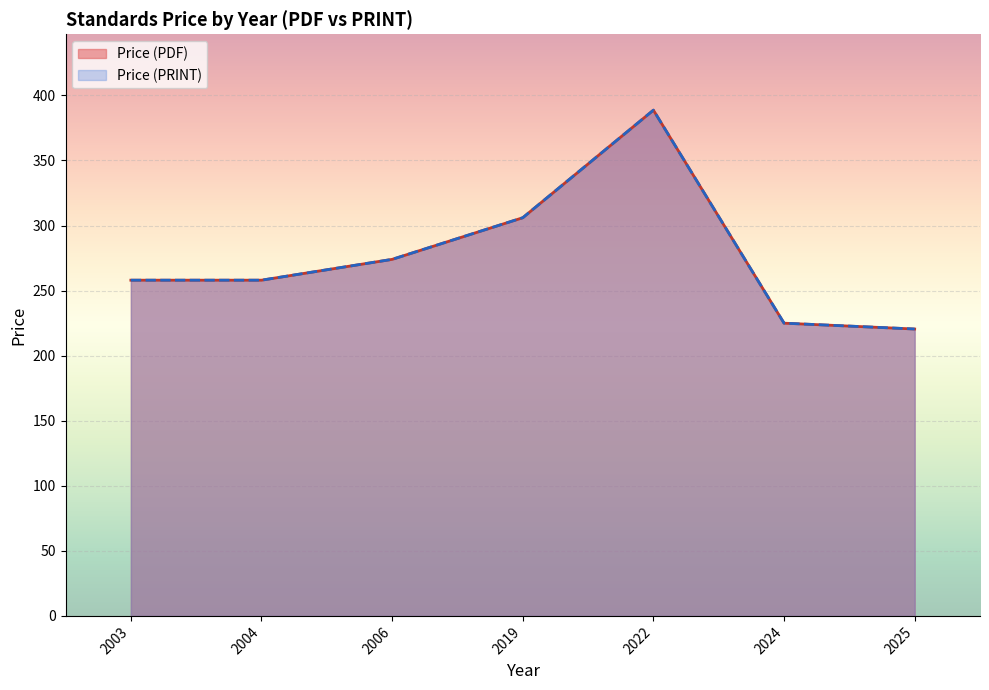

At which label is Price (PRINT) closest to 252?

2003